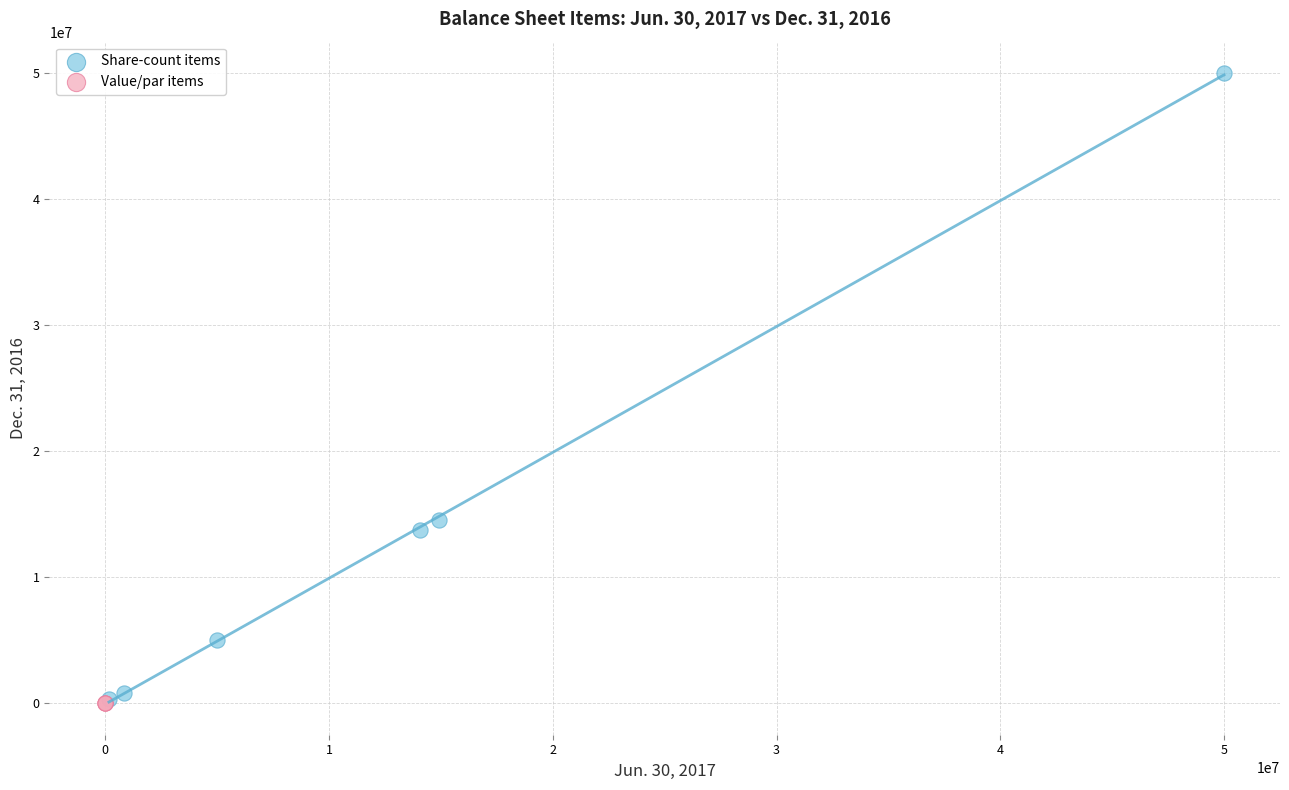

Which series contains the highest Y value?

Share-count items